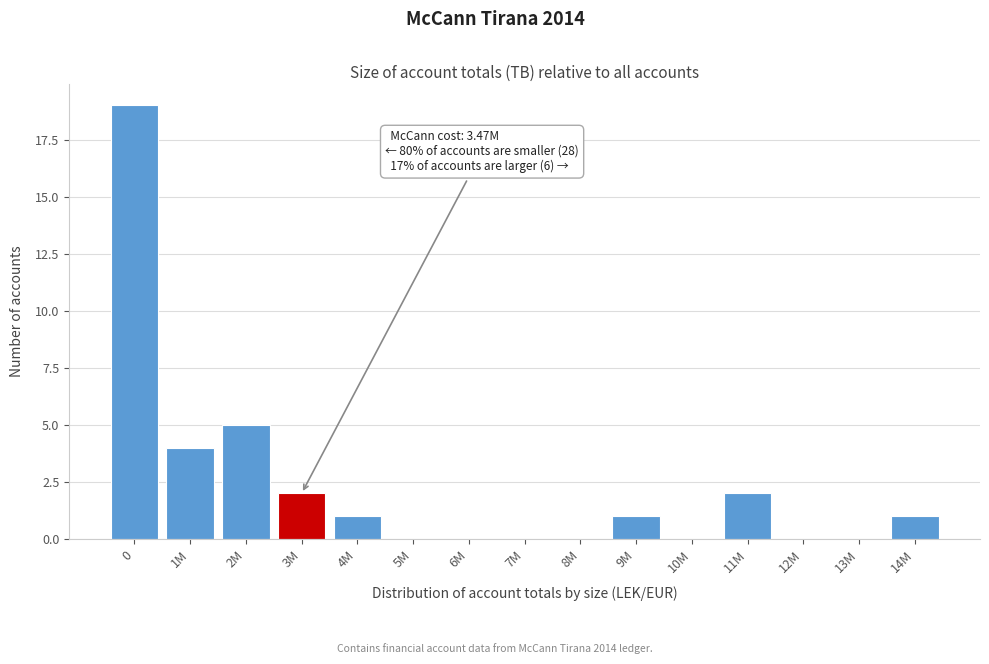

Reading right to left, what are all the values shown in this chart?

14M=1	13M=0	12M=0	11M=2	10M=0	9M=1	8M=0	7M=0	6M=0	5M=0	4M=1	3M=2	2M=5	1M=4	0=19